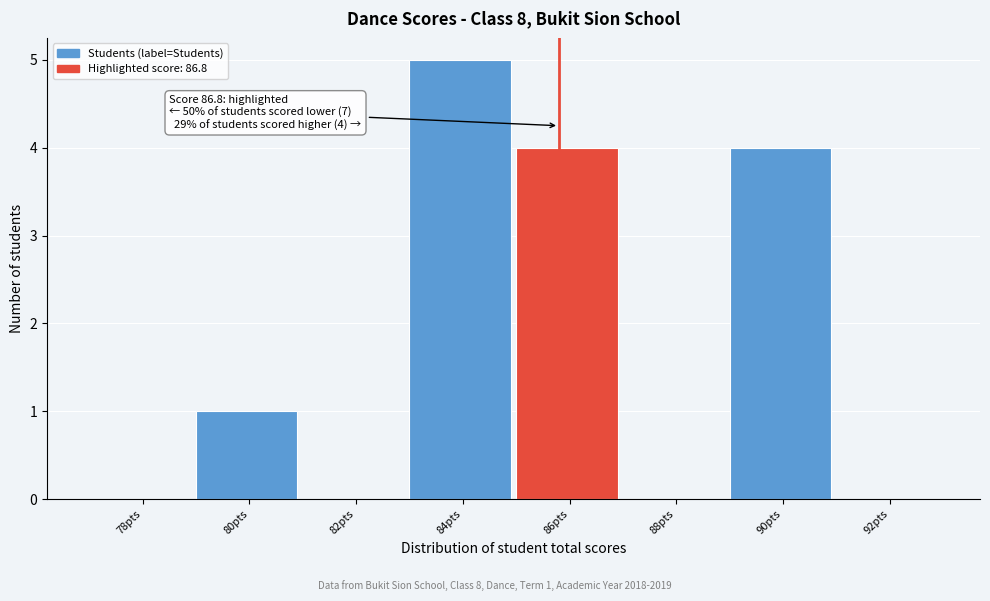

Reading left to right, transcribe all the data shown in this chart.

78pts=0	80pts=1	82pts=0	84pts=5	86pts=4	88pts=0	90pts=4	92pts=0